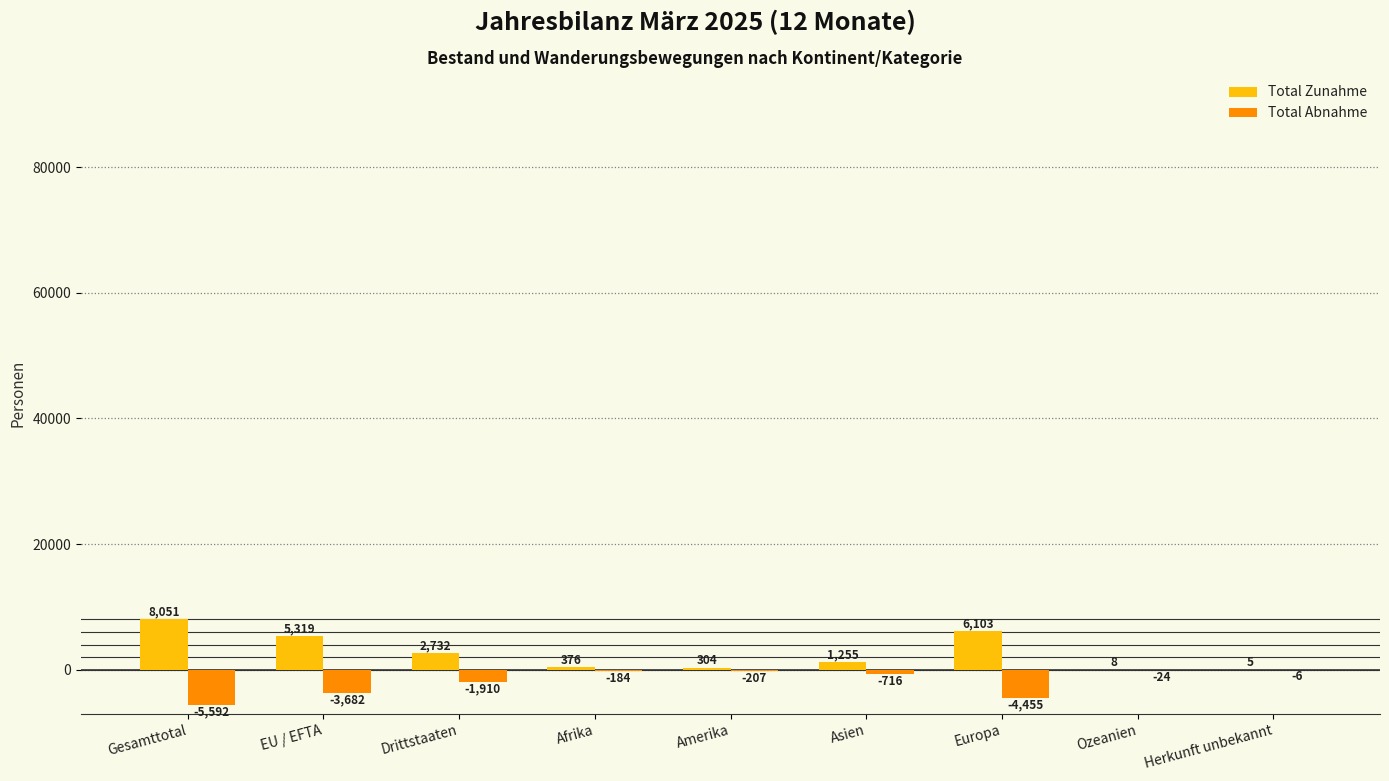

Is it true that Total Zunahme equals 1255 at Asien?

True